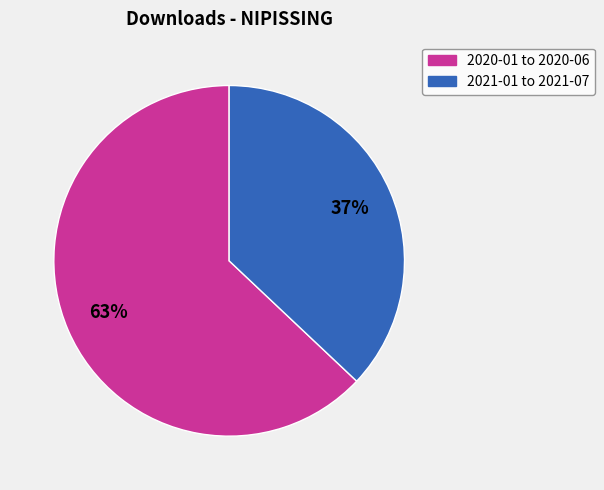

To the nearest percent, what is the average slice percentage?

50%